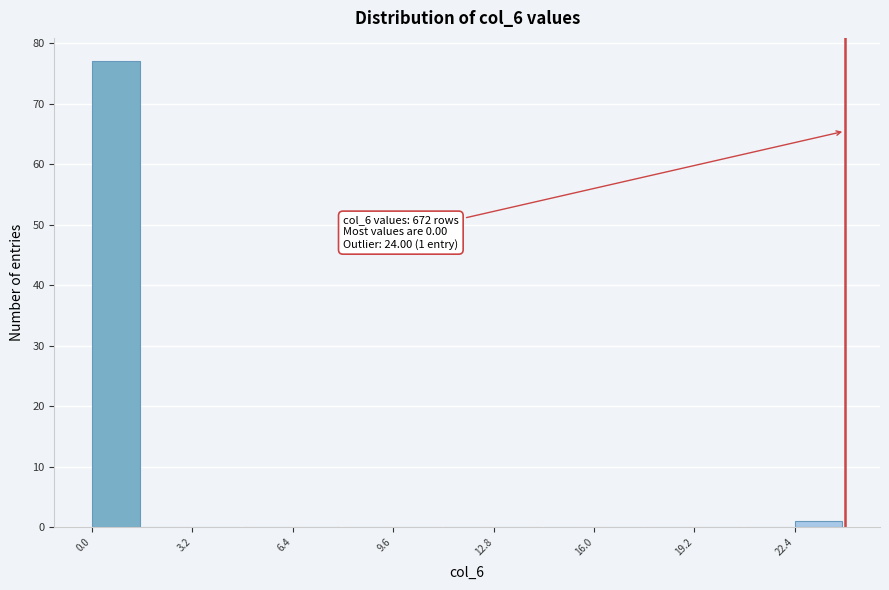

Read against the x-axis, roughly where is the centre of the tallest bar?

1.0